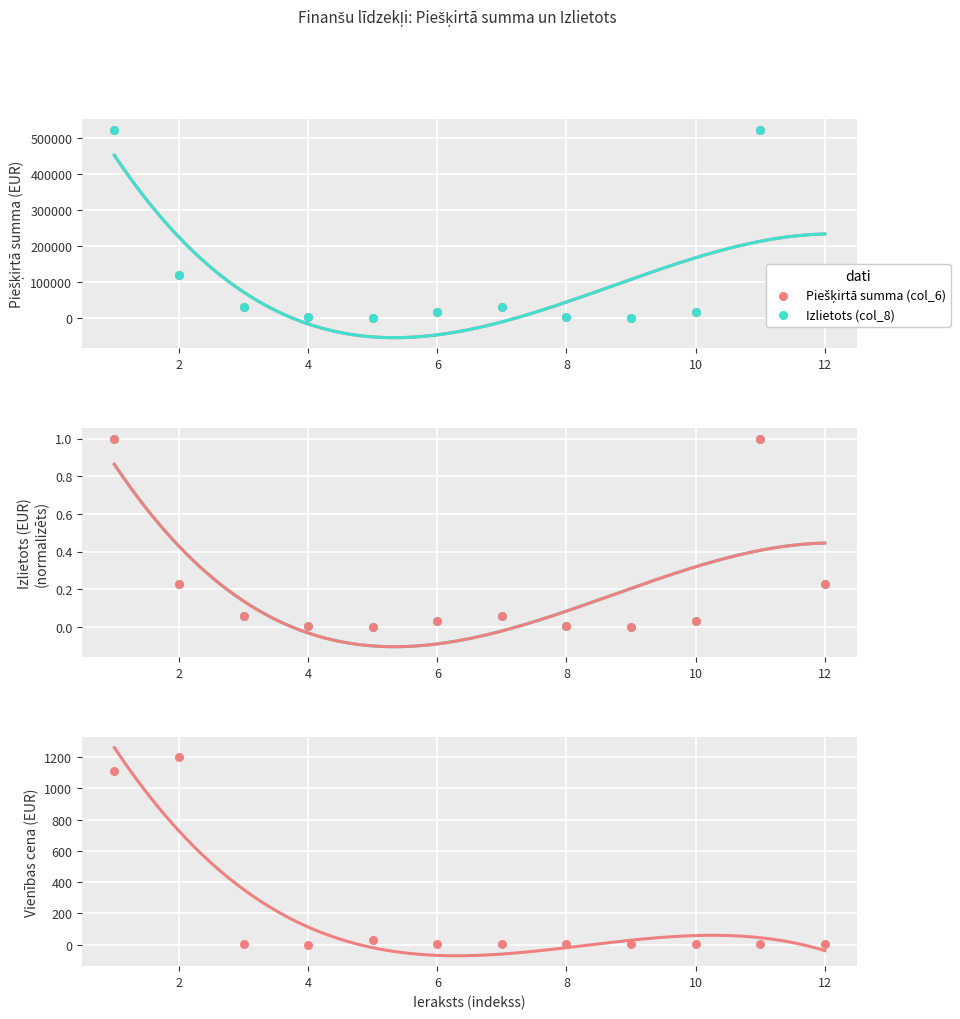

Which series contains the highest Y value?

Vienības cena (EUR / col_9)